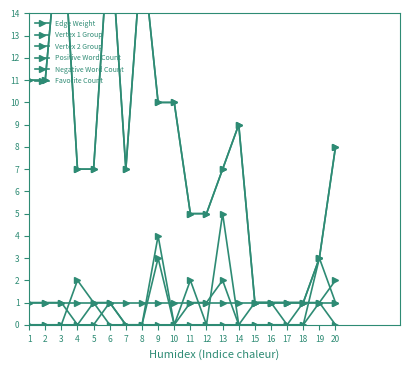

Which series has the largest range (max minus min)?

Vertex 1 Group